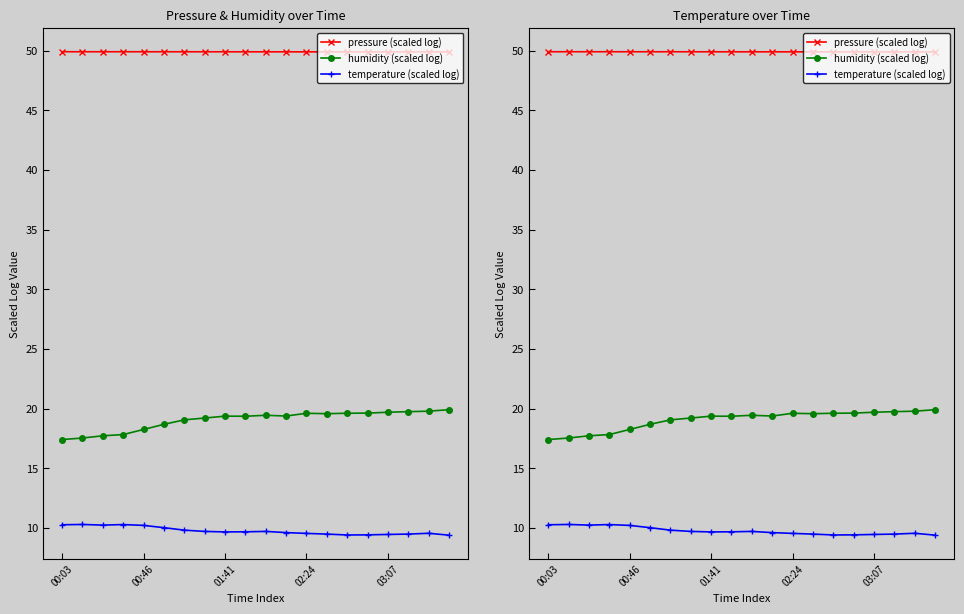

At which label does pressure (scaled log) reach its peak?

00:03